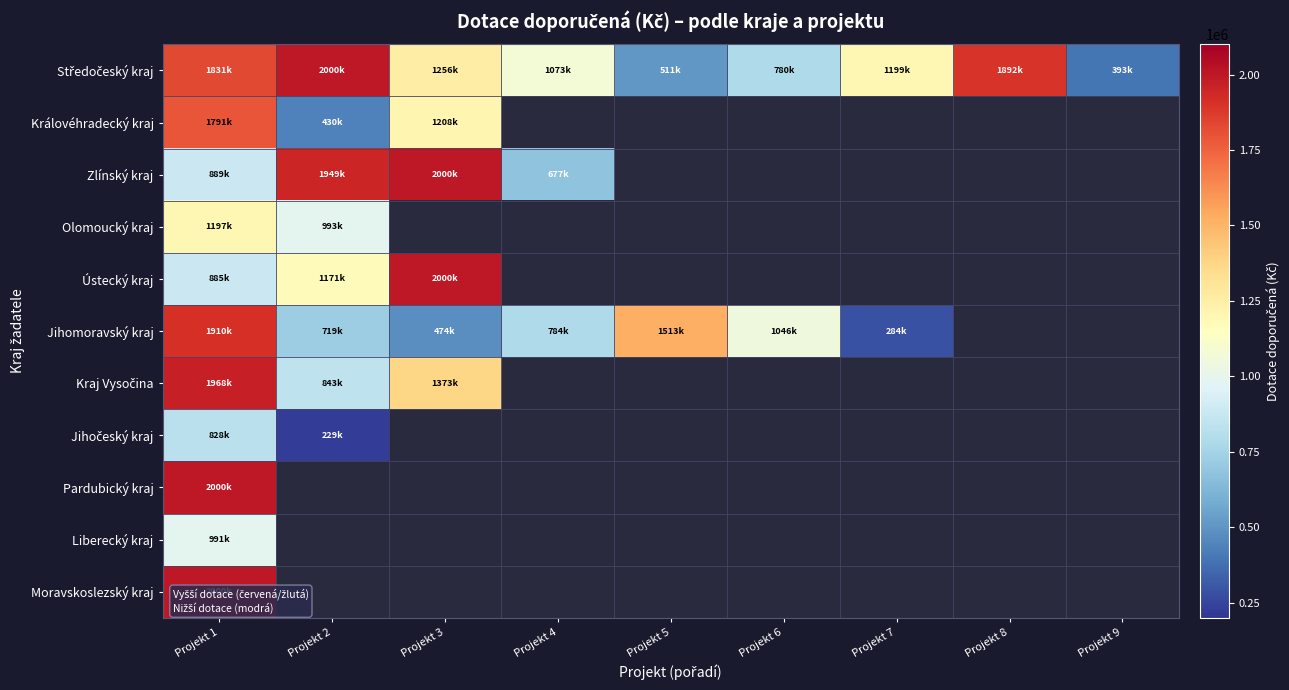

Rank the series by their maximum value, from lowest to highest.

Jihočeský kraj, Liberecký kraj, Olomoucký kraj, Královéhradecký kraj, Jihomoravský kraj, Kraj Vysočina, Středočeský kraj, Zlínský kraj, Ústecký kraj, Pardubický kraj, Moravskoslezský kraj